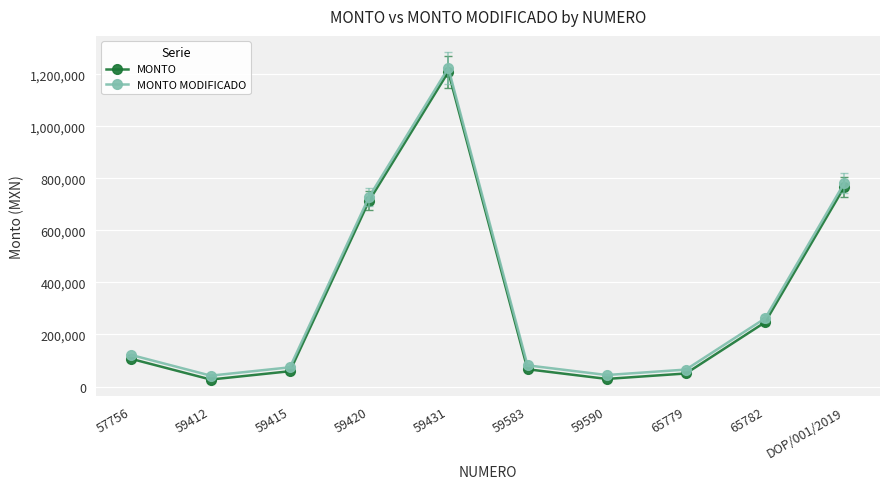

Is the value of MONTO MODIFICADO at 59415 greater than the value of MONTO at 59431?

No